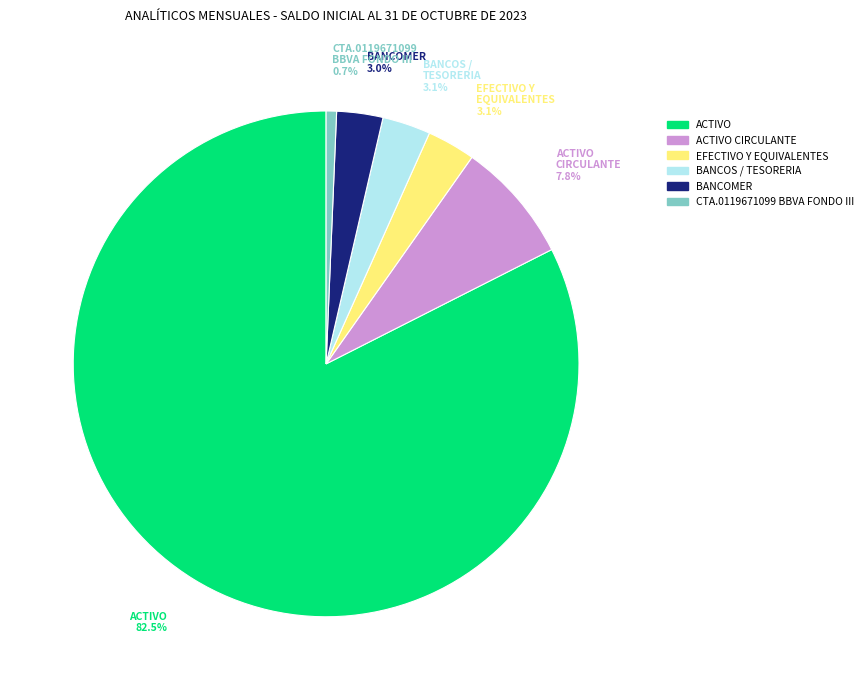

How many slices are in this pie chart?

6